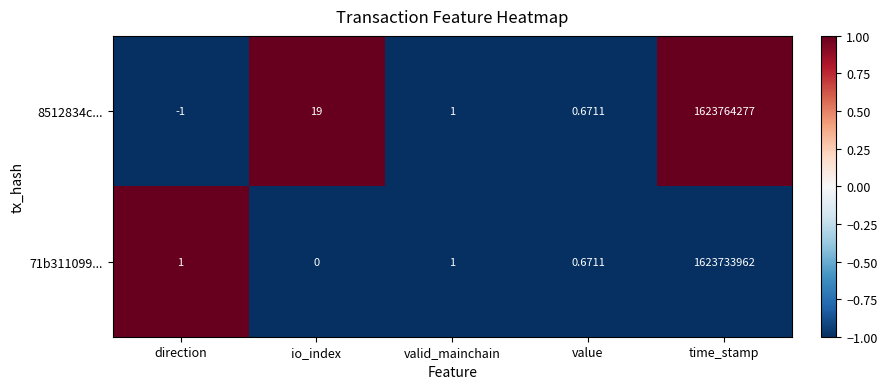

Which series has the widest spread of values?

8512834c...